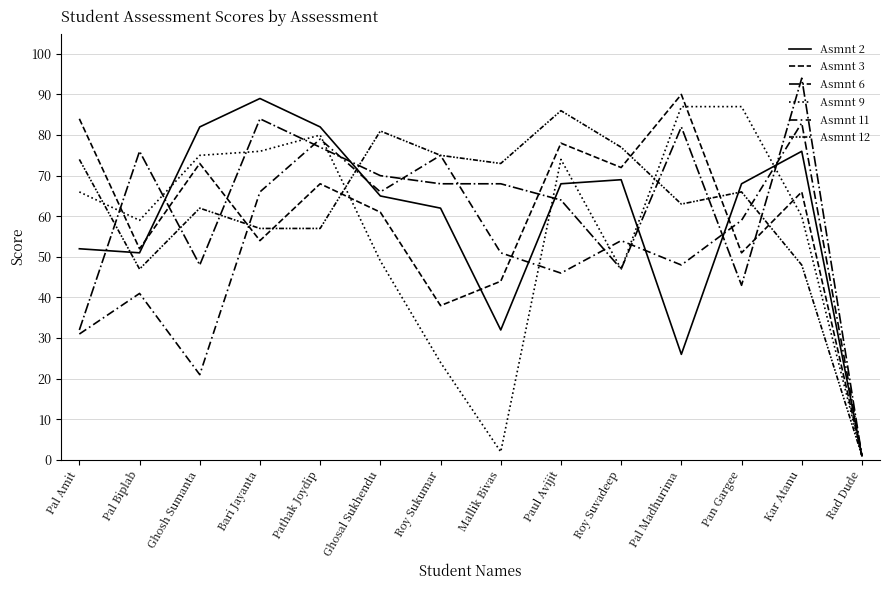

Which series has the largest total across all categories?

Asmnt 12